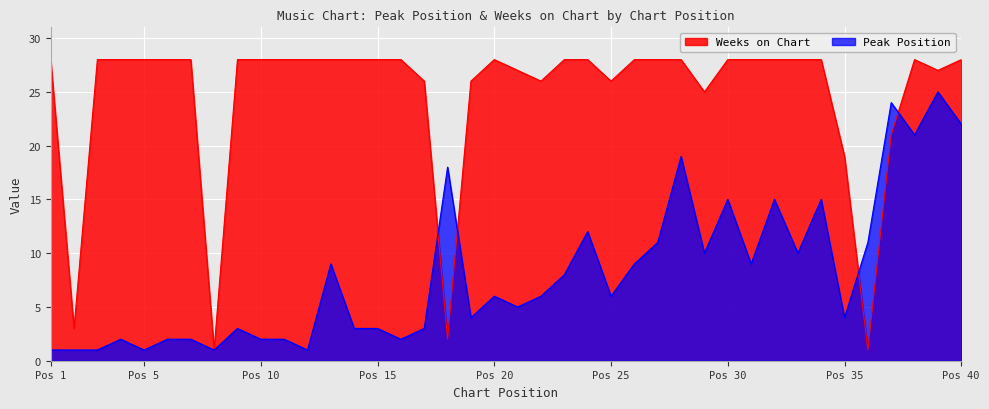

List the series in order of their peak value, highest first.

Weeks on Chart, Peak Position